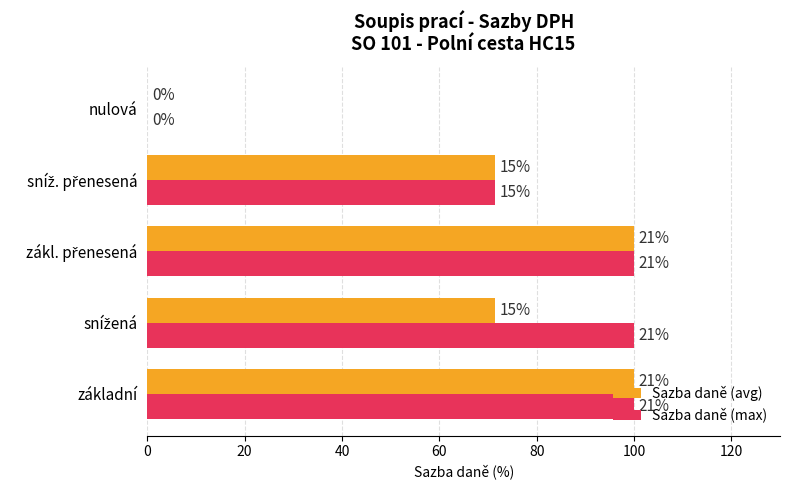

Count the number of categories in the chart.

5